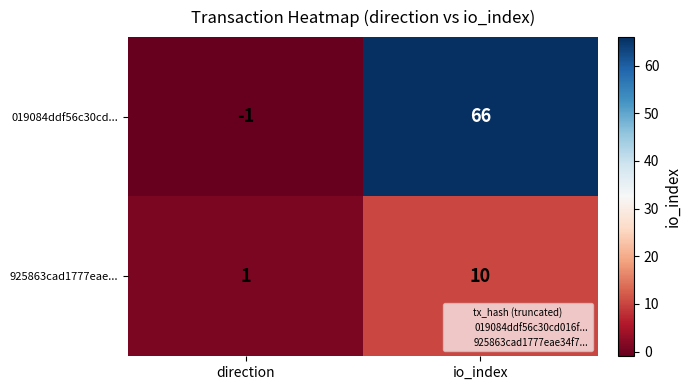

What is the difference between the highest and lowest values at io_index?

56